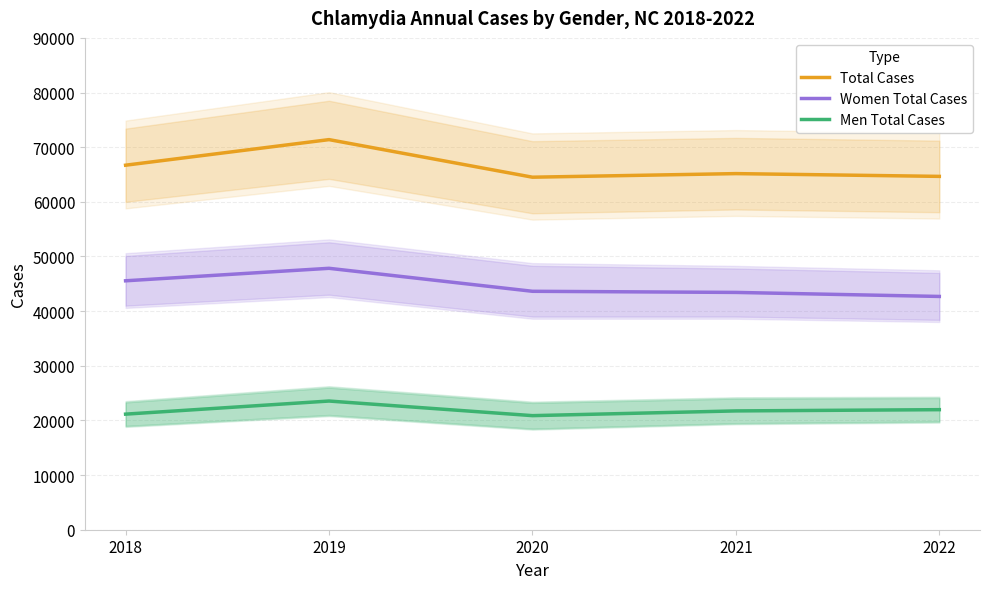

True or false: Total Cases and Women Total Cases intersect in this chart.

False